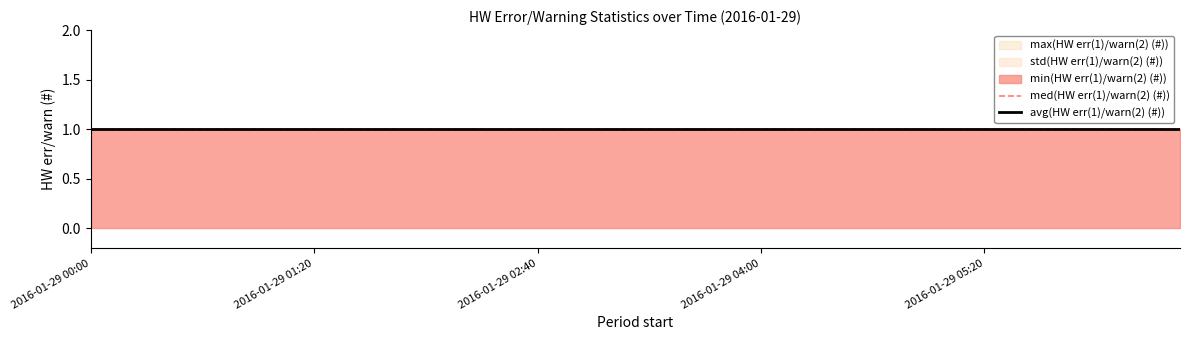

The med(HW err(1)/warn(2) (#)) series shows 1 at 2016-01-29 04:10. True or false?

False